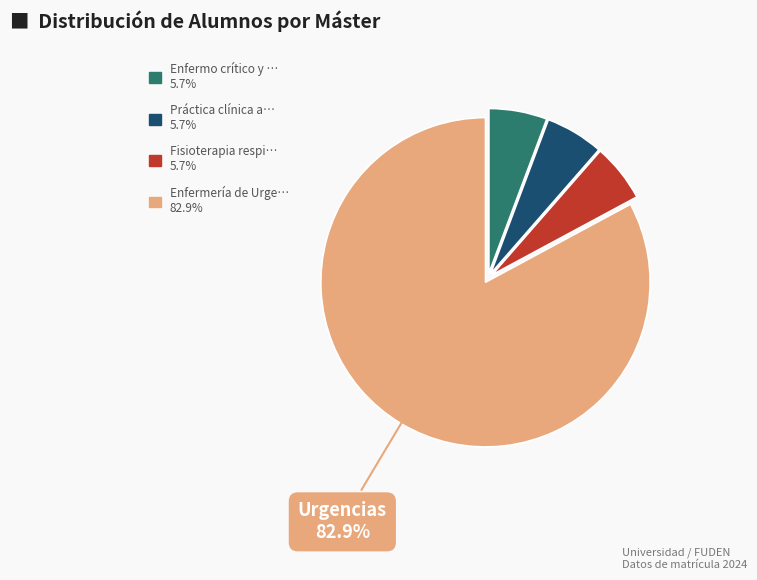

Is there a majority slice in this chart?

Yes